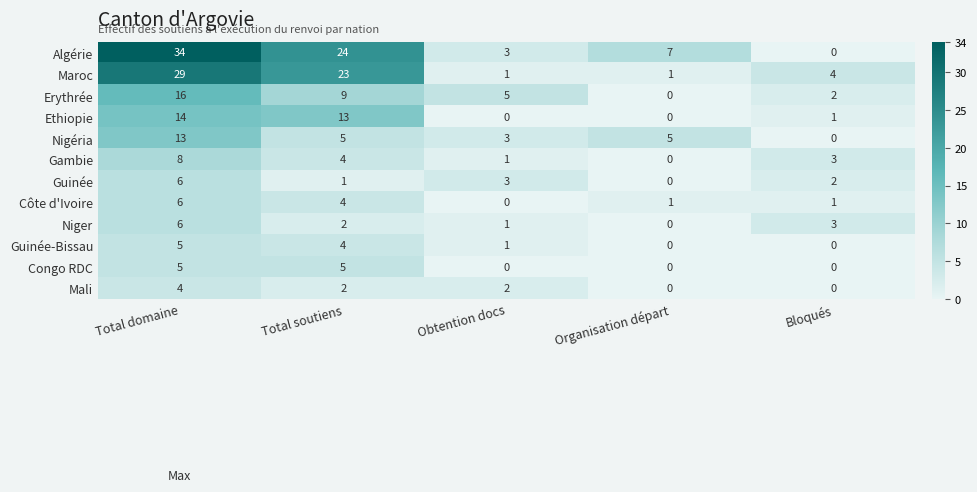

How many Gambie values are between 1 and 4?

3